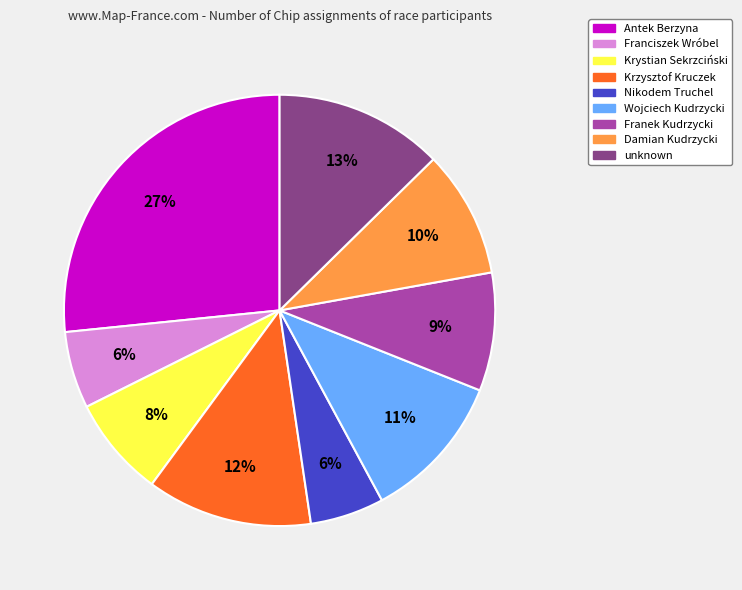

To the nearest percent, what is the average slice percentage?

11%